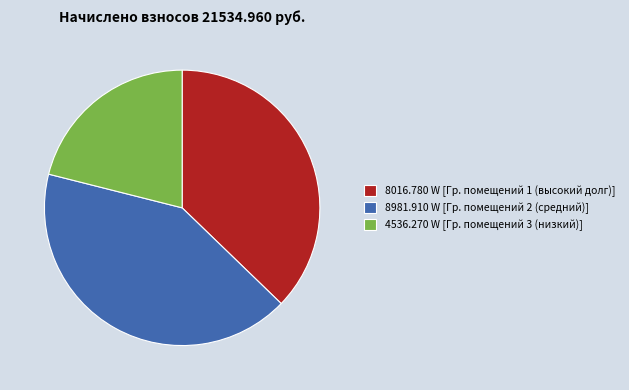

True or false: 4536.270 W [Гр. помещений 3 (низкий)] accounts for 11% of the total.

False